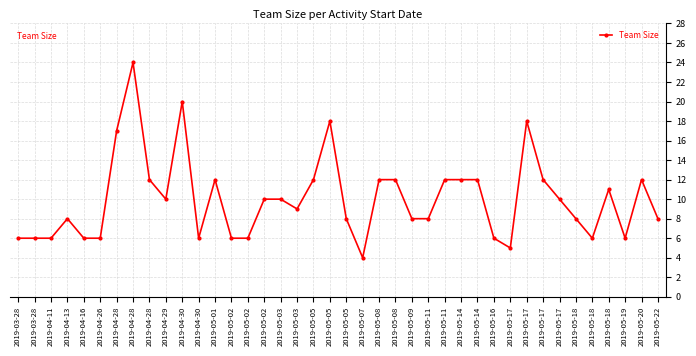

Which label corresponds to the smallest value in the chart?

2019-05-07